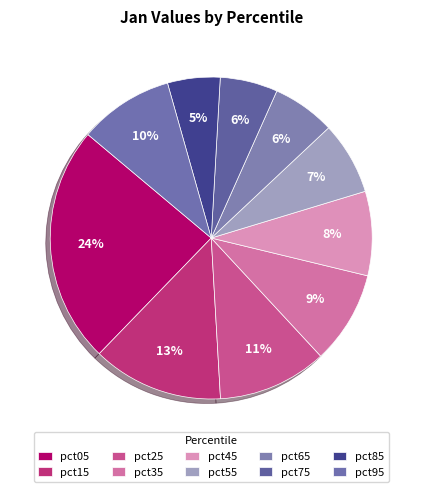

Does pct25 represent more than half of the total?

No